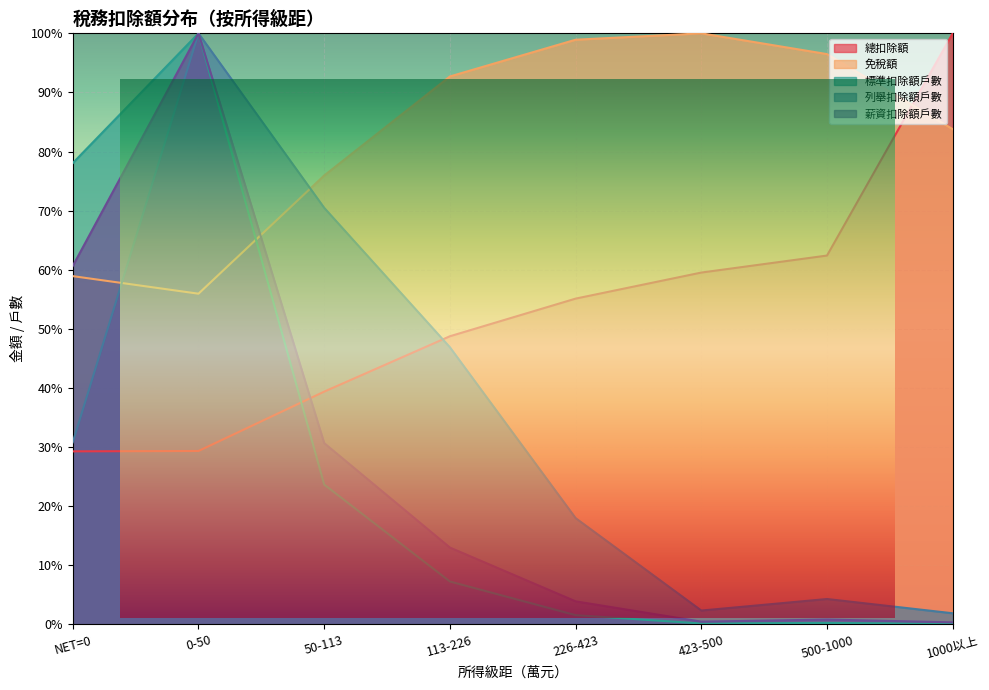

Is the value of 薪資扣除額戶數 at 113-226 greater than the value of 列舉扣除額戶數 at 226-423?

No